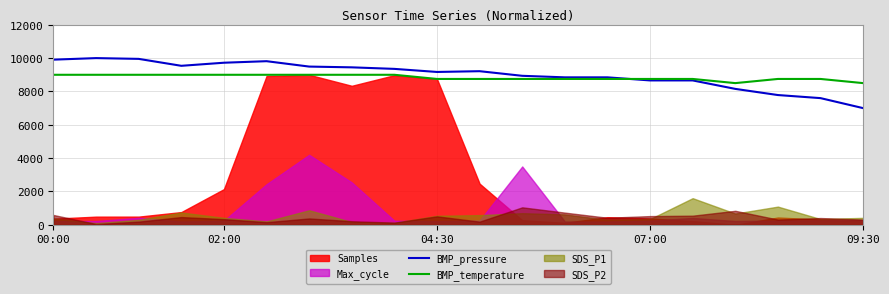

At which label does BMP_pressure reach its minimum?

09:30